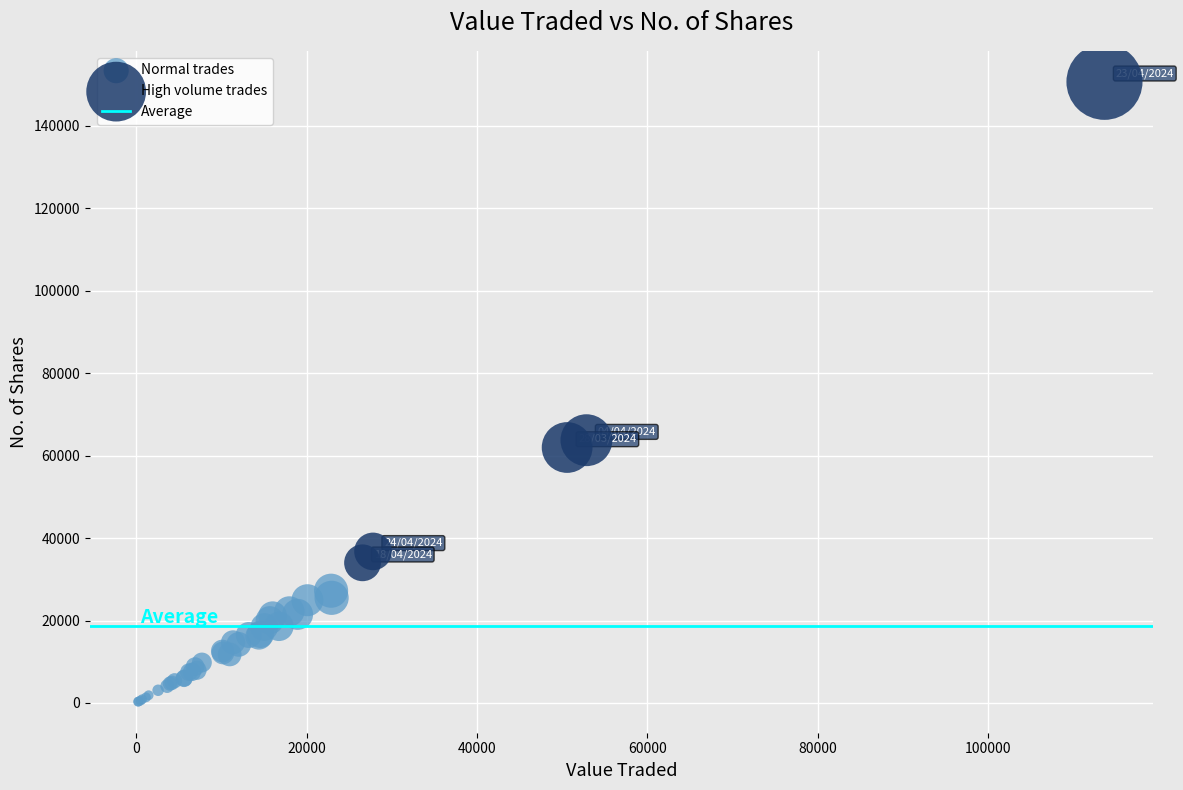

Which series contains the lowest Y value?

Normal trades